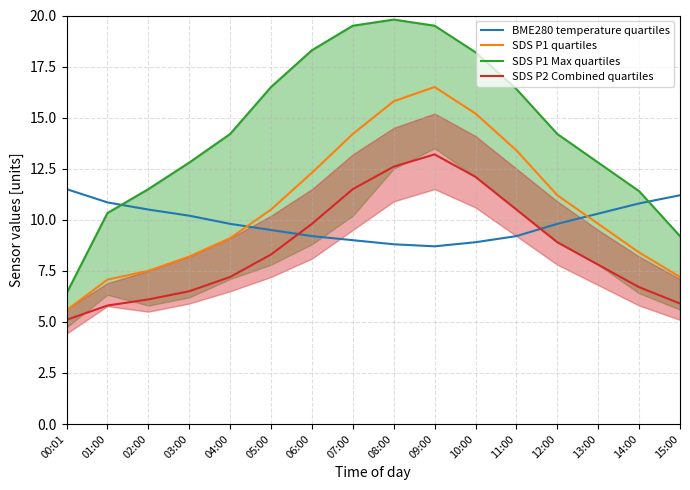

Does the chart display data point markers on the line(s)?

No